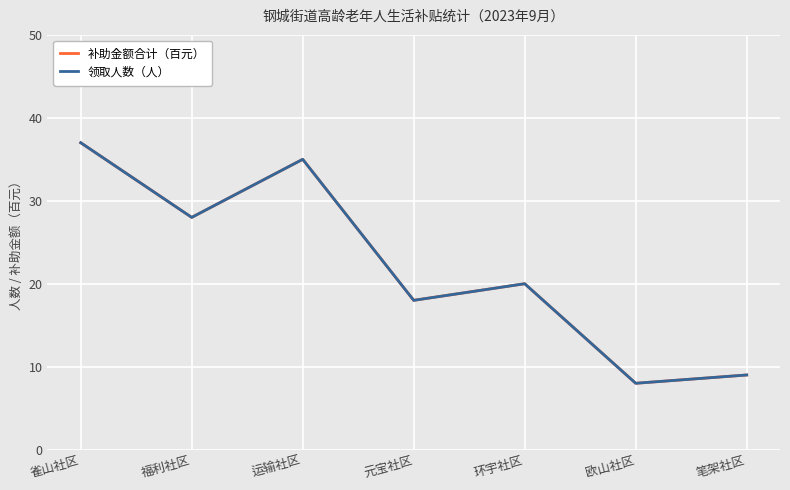

True or false: 补助金额合计（百元） and 领取人数（人） cross at least once.

False